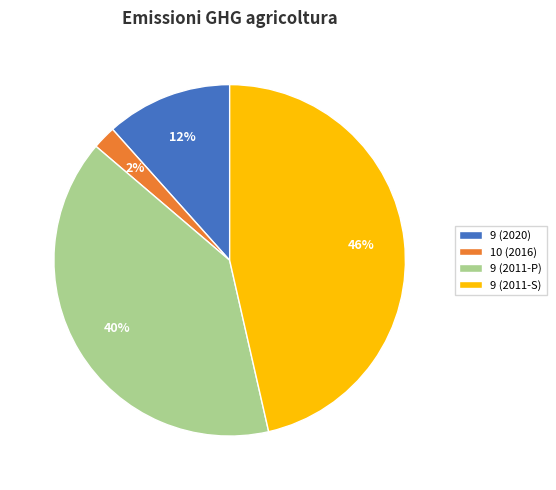

To the nearest percent, what is the combined percentage of 10 (2016) and 9 (2011-P)?

42%